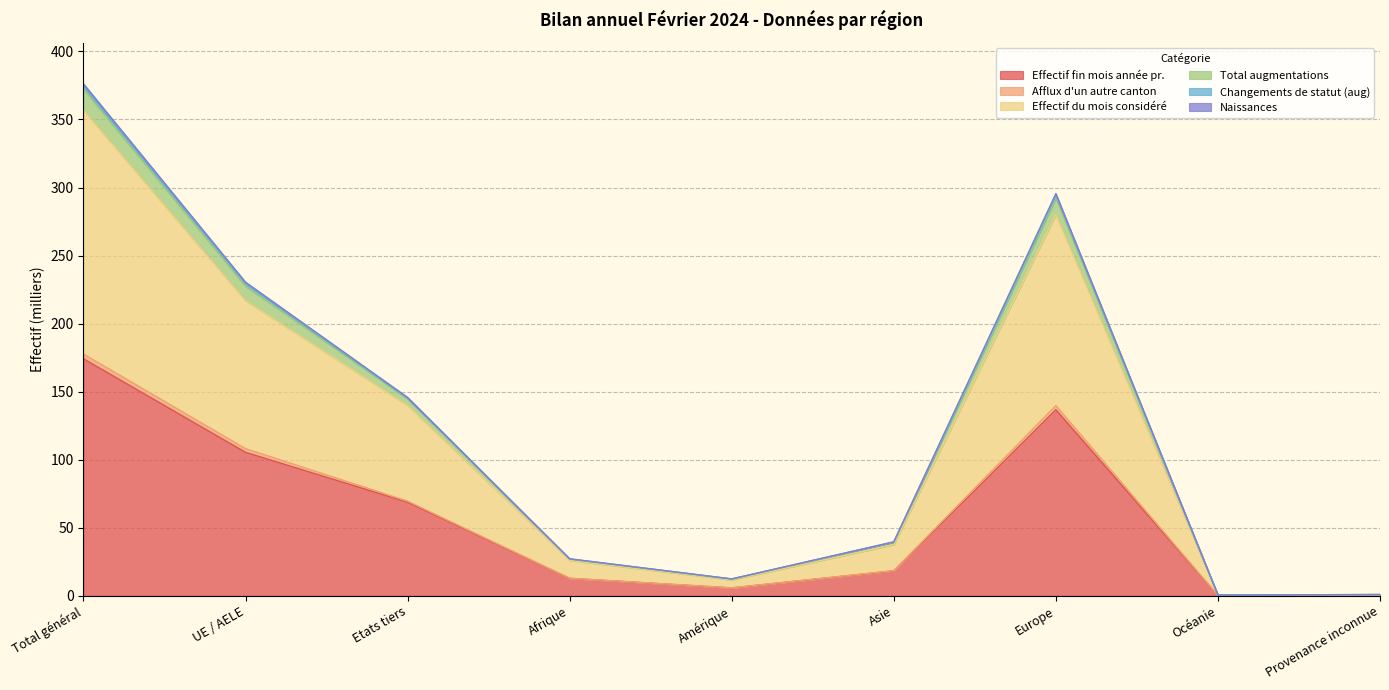

What is the average value of the Effectif fin mois année pr. series?

58.0